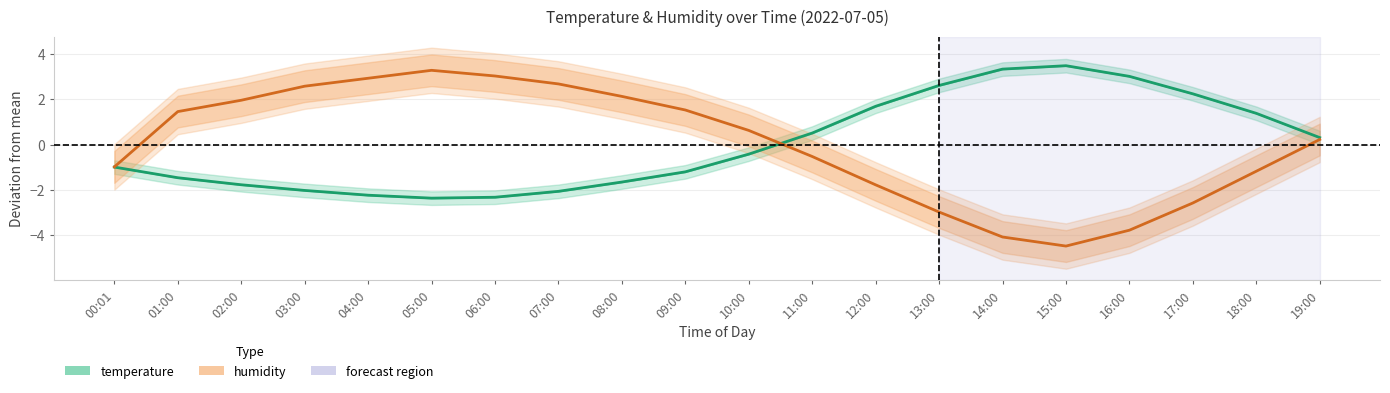

At how many categories does at least one series exceed 0?

19